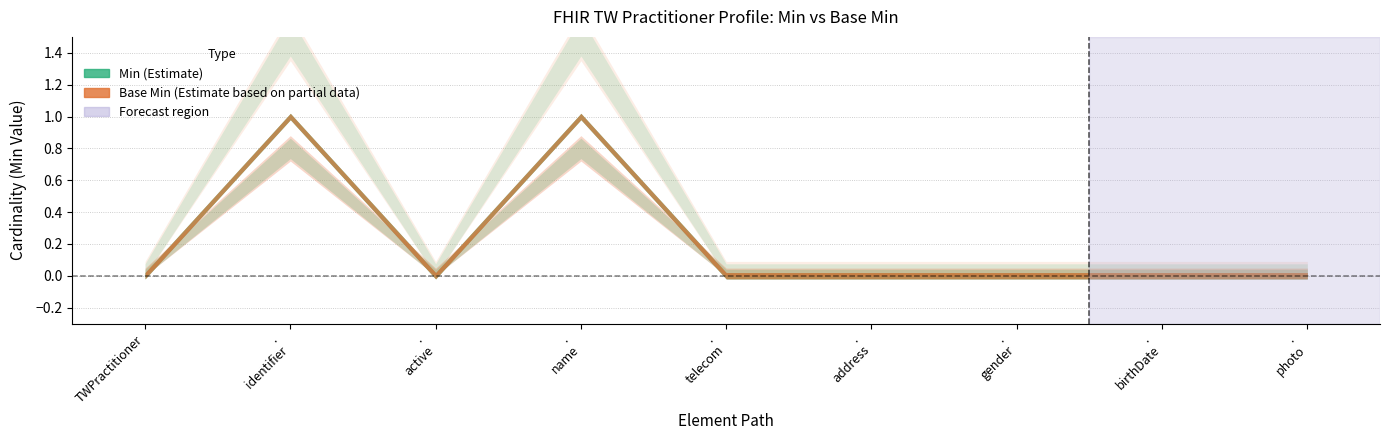

True or false: Base Min and Min intersect in this chart.

False